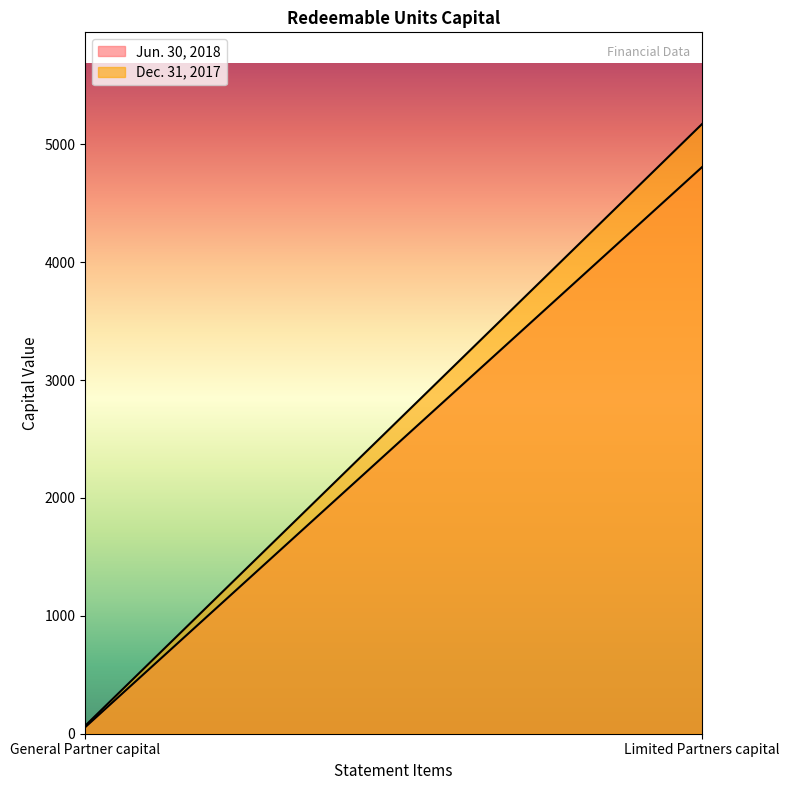

What is the maximum value shown in the chart?

5174.7